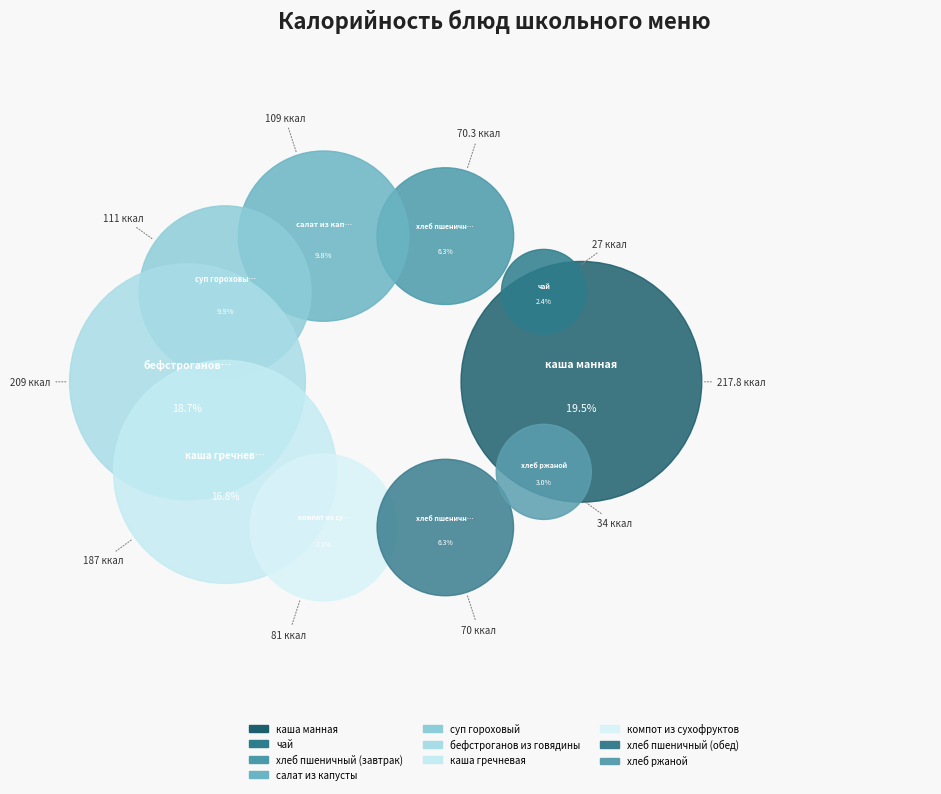

Is it true that компот из сухофруктов is 20% of the pie?

False